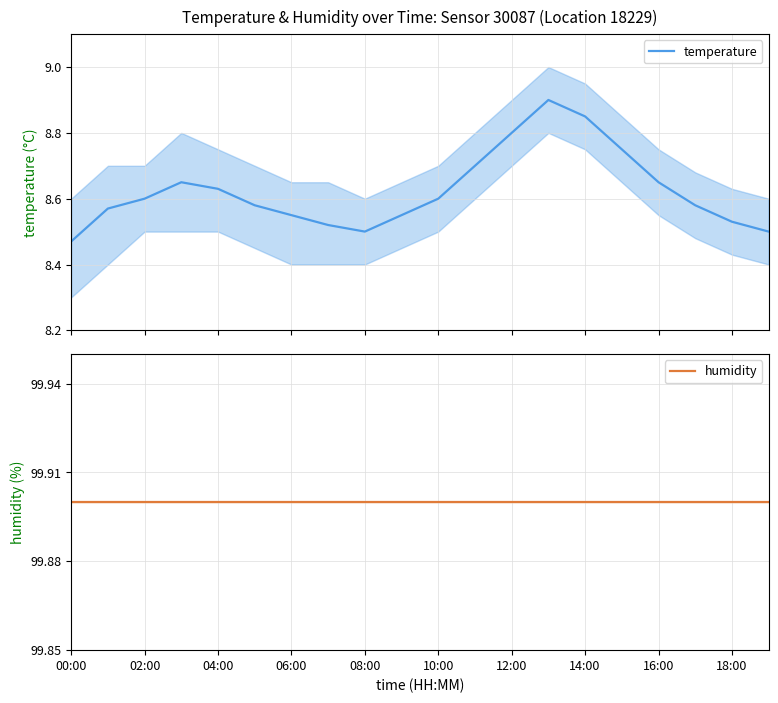

Which label corresponds to the largest value in the chart?

00:00